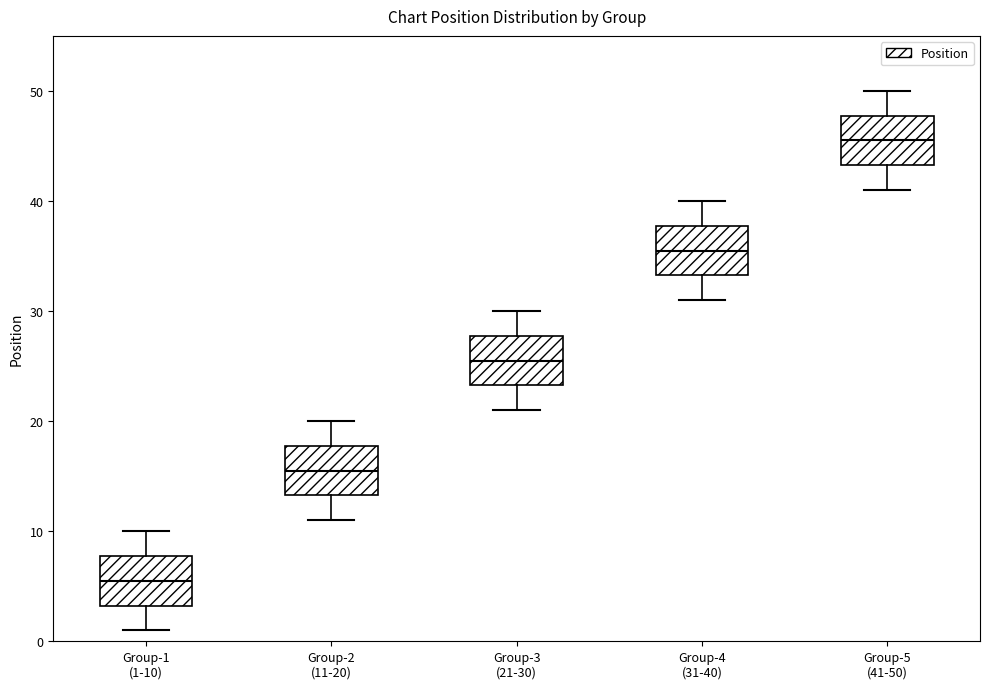

Which box has the highest median line?

Group-5 (41-50)